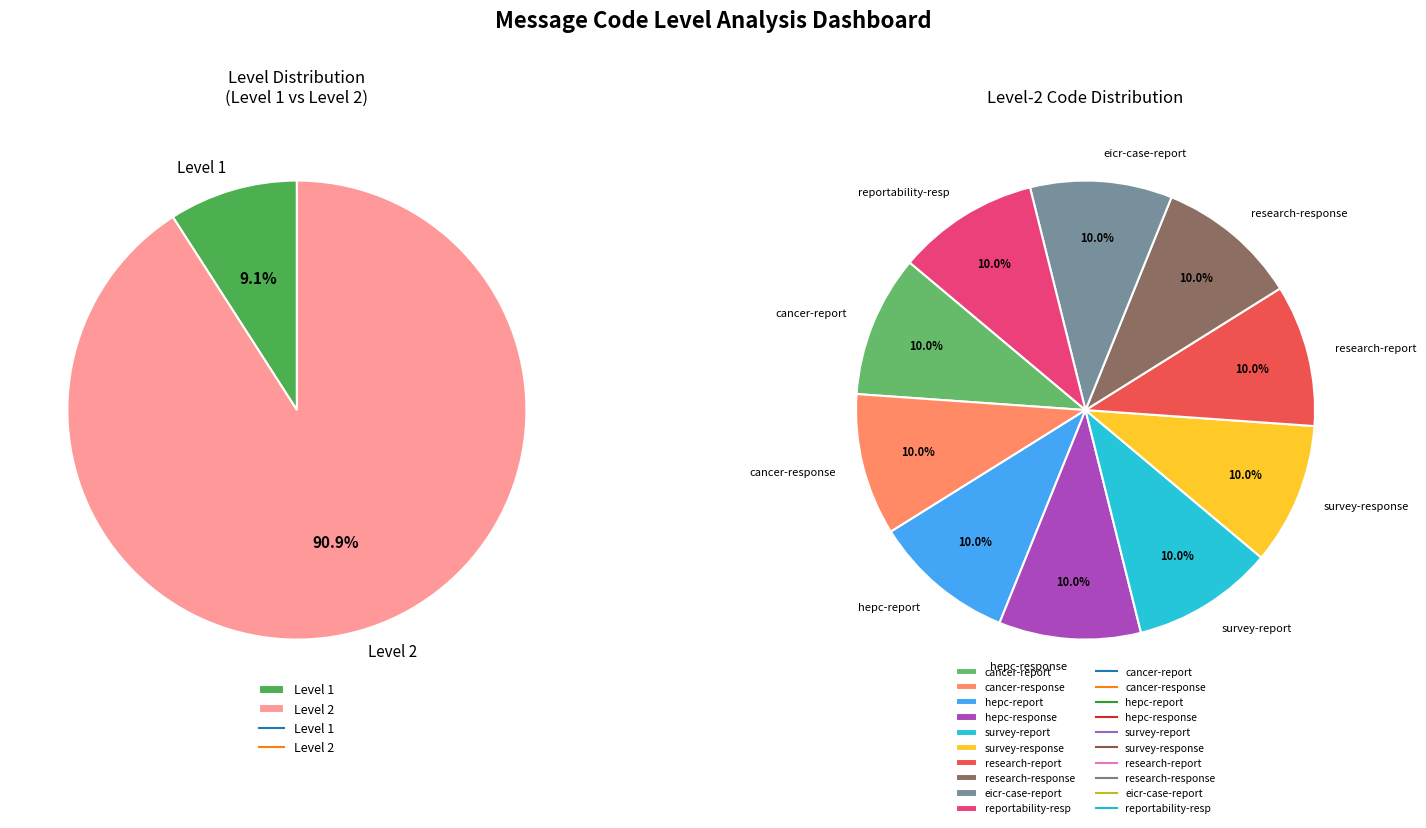

Is it true that research-response-message is 10% of the pie?

True